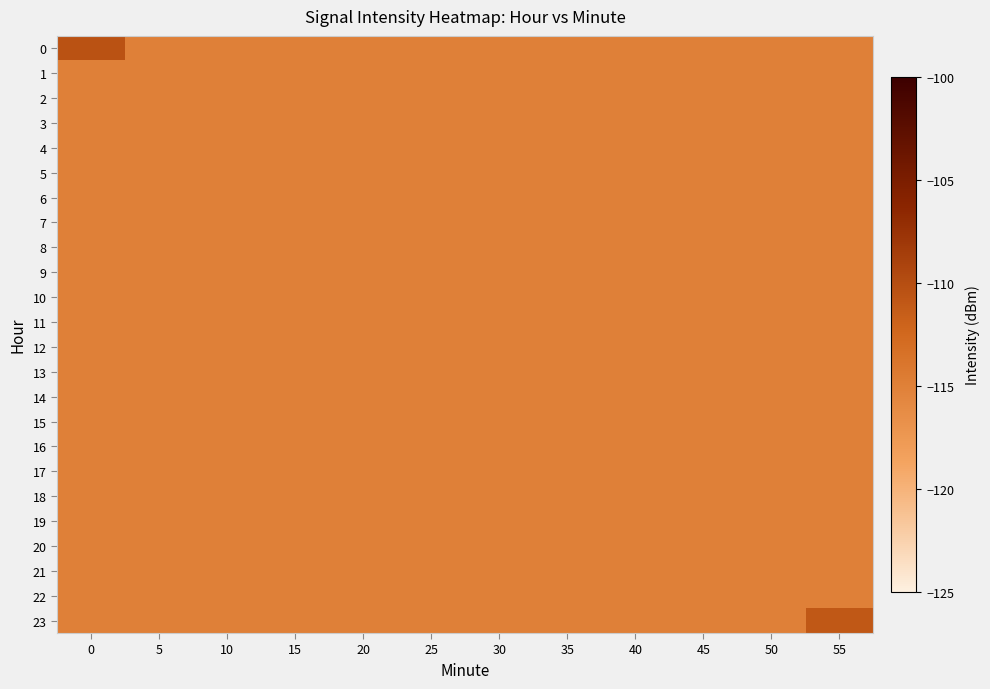

Reading right to left, list all the values displayed in this chart.

0: 55=-115.0	50=-115.0	45=-115.0	40=-115.0	35=-115.0	30=-115.0	25=-115.0	20=-115.0	15=-115.0	10=-115.0	5=-115.0	0=-110.4
1: 55=-115.0	50=-115.0	45=-115.0	40=-115.0	35=-115.0	30=-115.0	25=-115.0	20=-115.0	15=-115.0	10=-115.0	5=-115.0	0=-115.0
2: 55=-115.0	50=-115.0	45=-115.0	40=-115.0	35=-115.0	30=-115.0	25=-115.0	20=-115.0	15=-115.0	10=-115.0	5=-115.0	0=-115.0
3: 55=-115.0	50=-115.0	45=-115.0	40=-115.0	35=-115.0	30=-115.0	25=-115.0	20=-115.0	15=-115.0	10=-115.0	5=-115.0	0=-115.0
4: 55=-115.0	50=-115.0	45=-115.0	40=-115.0	35=-115.0	30=-115.0	25=-115.0	20=-115.0	15=-115.0	10=-115.0	5=-115.0	0=-115.0
5: 55=-115.0	50=-115.0	45=-115.0	40=-115.0	35=-115.0	30=-115.0	25=-115.0	20=-115.0	15=-115.0	10=-115.0	5=-115.0	0=-115.0
6: 55=-115.0	50=-115.0	45=-115.0	40=-115.0	35=-115.0	30=-115.0	25=-115.0	20=-115.0	15=-115.0	10=-115.0	5=-115.0	0=-115.0
7: 55=-115.0	50=-115.0	45=-115.0	40=-115.0	35=-115.0	30=-115.0	25=-115.0	20=-115.0	15=-115.0	10=-115.0	5=-115.0	0=-115.0
8: 55=-115.0	50=-115.0	45=-115.0	40=-115.0	35=-115.0	30=-115.0	25=-115.0	20=-115.0	15=-115.0	10=-115.0	5=-115.0	0=-115.0
9: 55=-115.0	50=-115.0	45=-115.0	40=-115.0	35=-115.0	30=-115.0	25=-115.0	20=-115.0	15=-115.0	10=-115.0	5=-115.0	0=-115.0
10: 55=-115.0	50=-115.0	45=-115.0	40=-115.0	35=-115.0	30=-115.0	25=-115.0	20=-115.0	15=-115.0	10=-115.0	5=-115.0	0=-115.0
11: 55=-115.0	50=-115.0	45=-115.0	40=-115.0	35=-115.0	30=-115.0	25=-115.0	20=-115.0	15=-115.0	10=-115.0	5=-115.0	0=-115.0
12: 55=-115.0	50=-115.0	45=-115.0	40=-115.0	35=-115.0	30=-115.0	25=-115.0	20=-115.0	15=-115.0	10=-115.0	5=-115.0	0=-115.0
13: 55=-115.0	50=-115.0	45=-115.0	40=-115.0	35=-115.0	30=-115.0	25=-115.0	20=-115.0	15=-115.0	10=-115.0	5=-115.0	0=-115.0
14: 55=-115.0	50=-115.0	45=-115.0	40=-115.0	35=-115.0	30=-115.0	25=-115.0	20=-115.0	15=-115.0	10=-115.0	5=-115.0	0=-115.0
15: 55=-115.0	50=-115.0	45=-115.0	40=-115.0	35=-115.0	30=-115.0	25=-115.0	20=-115.0	15=-115.0	10=-115.0	5=-115.0	0=-115.0
16: 55=-115.0	50=-115.0	45=-115.0	40=-115.0	35=-115.0	30=-115.0	25=-115.0	20=-115.0	15=-115.0	10=-115.0	5=-115.0	0=-115.0
17: 55=-115.0	50=-115.0	45=-115.0	40=-115.0	35=-115.0	30=-115.0	25=-115.0	20=-115.0	15=-115.0	10=-115.0	5=-115.0	0=-115.0
18: 55=-115.0	50=-115.0	45=-115.0	40=-115.0	35=-115.0	30=-115.0	25=-115.0	20=-115.0	15=-115.0	10=-115.0	5=-115.0	0=-115.0
19: 55=-115.0	50=-115.0	45=-115.0	40=-115.0	35=-115.0	30=-115.0	25=-115.0	20=-115.0	15=-115.0	10=-115.0	5=-115.0	0=-115.0
20: 55=-115.0	50=-115.0	45=-115.0	40=-115.0	35=-115.0	30=-115.0	25=-115.0	20=-115.0	15=-115.0	10=-115.0	5=-115.0	0=-115.0
21: 55=-115.0	50=-115.0	45=-115.0	40=-115.0	35=-115.0	30=-115.0	25=-115.0	20=-115.0	15=-115.0	10=-115.0	5=-115.0	0=-115.0
22: 55=-115.0	50=-115.0	45=-115.0	40=-115.0	35=-115.0	30=-115.0	25=-115.0	20=-115.0	15=-115.0	10=-115.0	5=-115.0	0=-115.0
23: 55=-111.0	50=-115.0	45=-115.0	40=-115.0	35=-115.0	30=-115.0	25=-115.0	20=-115.0	15=-115.0	10=-115.0	5=-115.0	0=-115.0